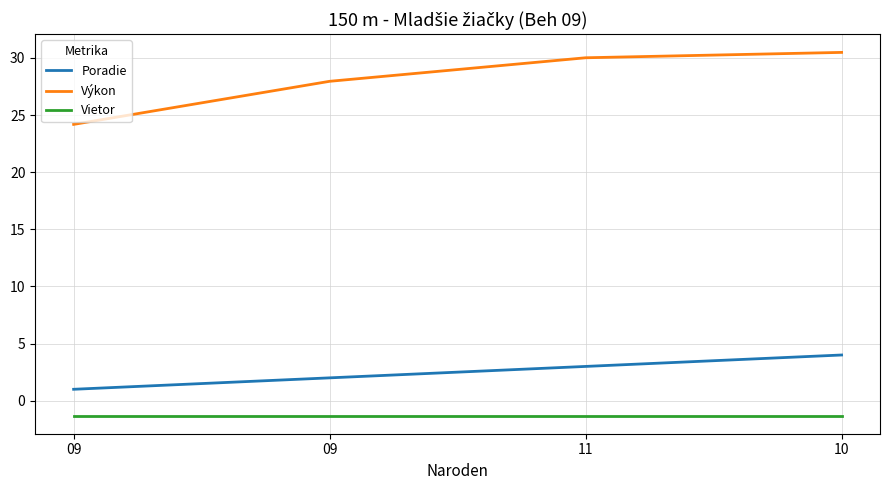

Is the value of Vietor at 11 greater than the value of Výkon at 09?

No